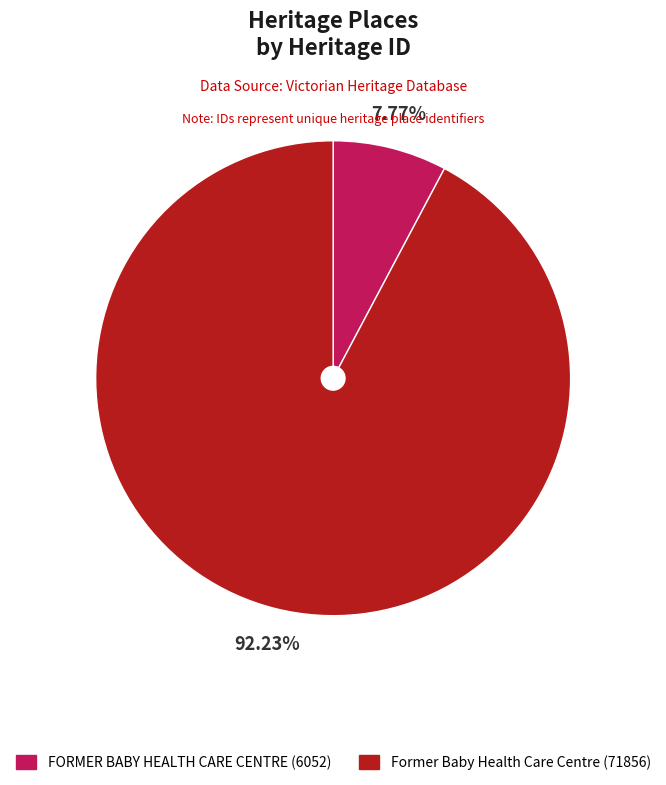

Count the number of slices in the pie.

2